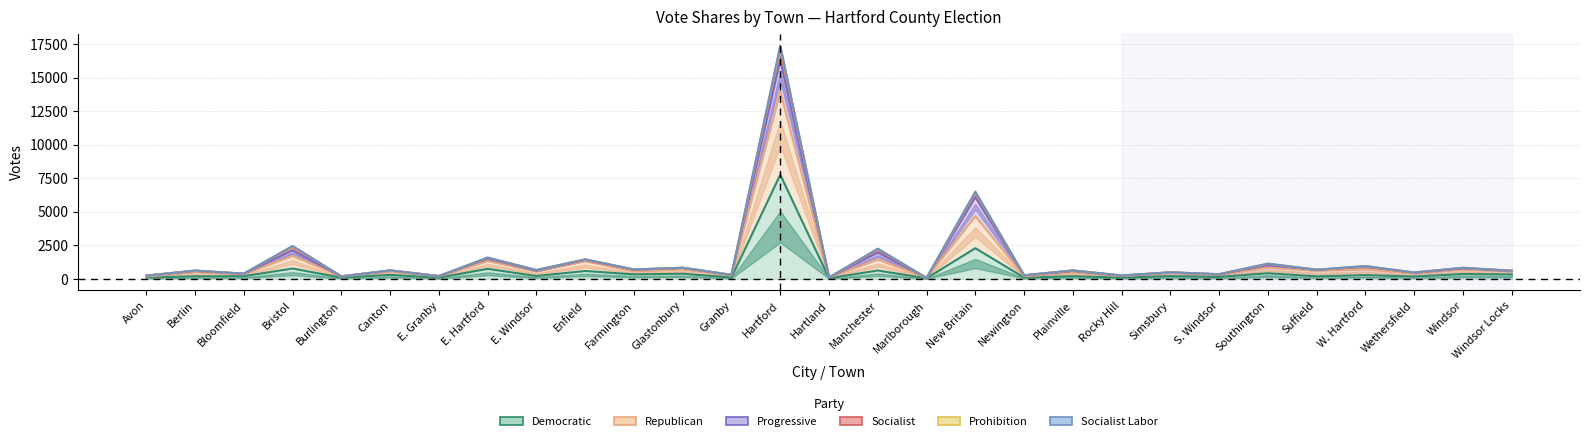

At how many categories does at least one series exceed 6672?

1